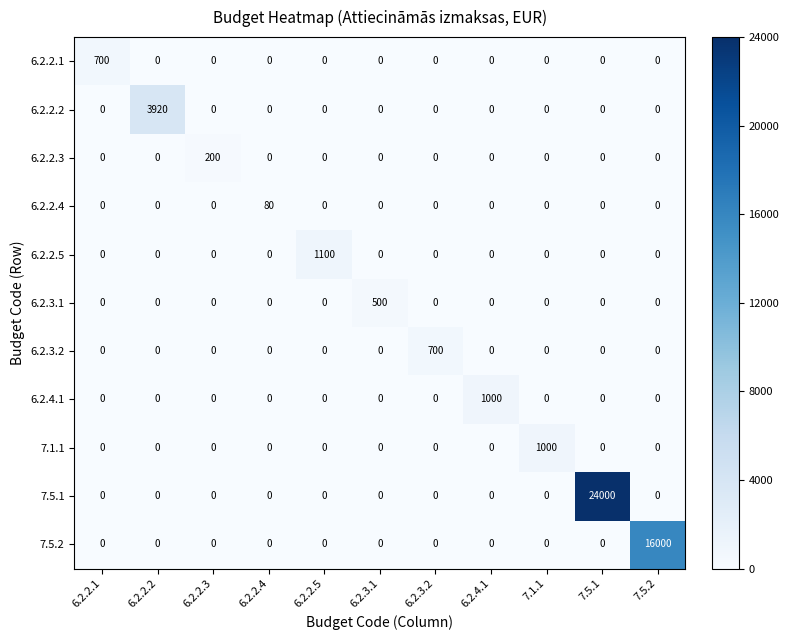

What is the highest value of the 6.2.3.1 series?

500